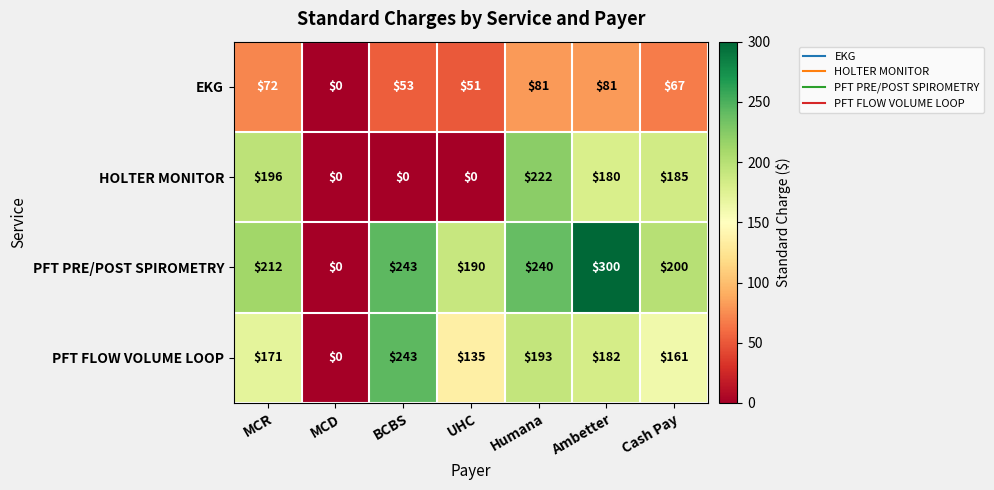

At how many categories does at least one series exceed 196?

5